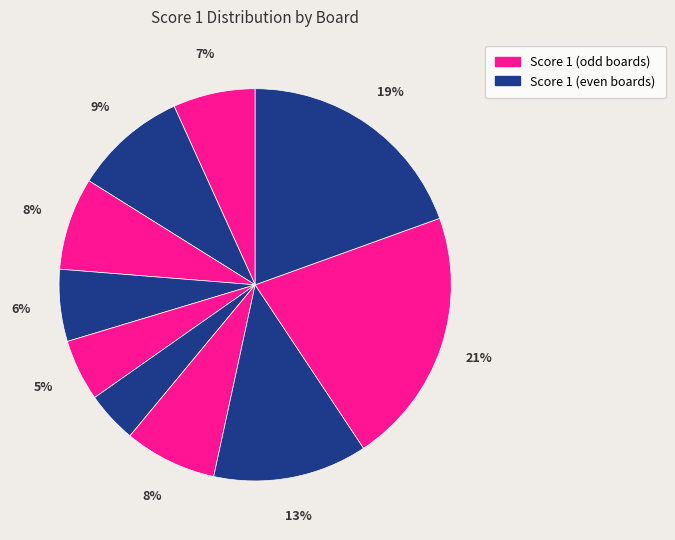

Count the number of slices in the pie.

10